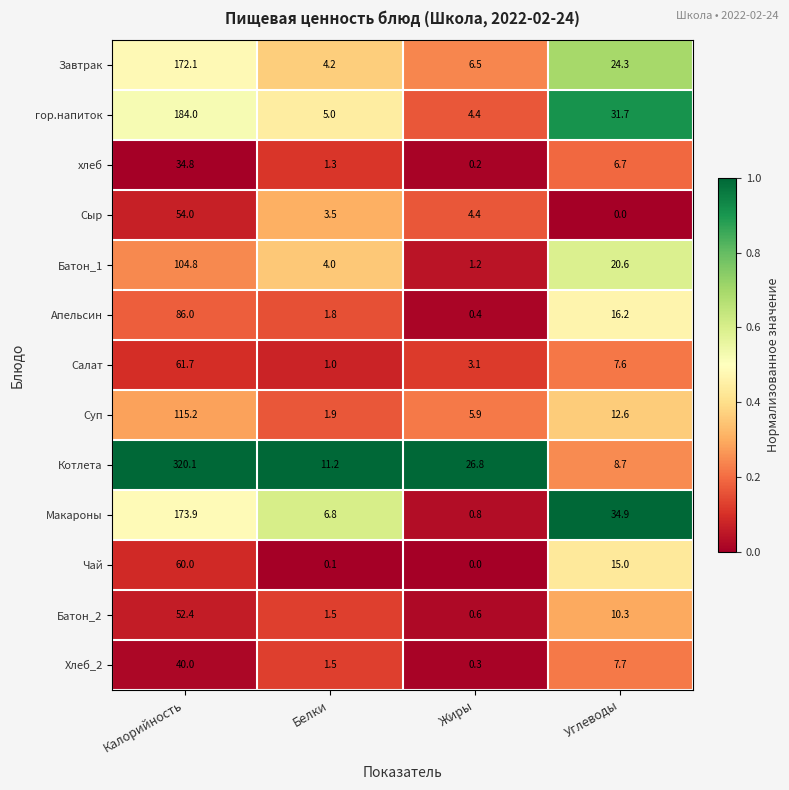

Is it true that Апельсин equals 28.7 at Калорийность?

False